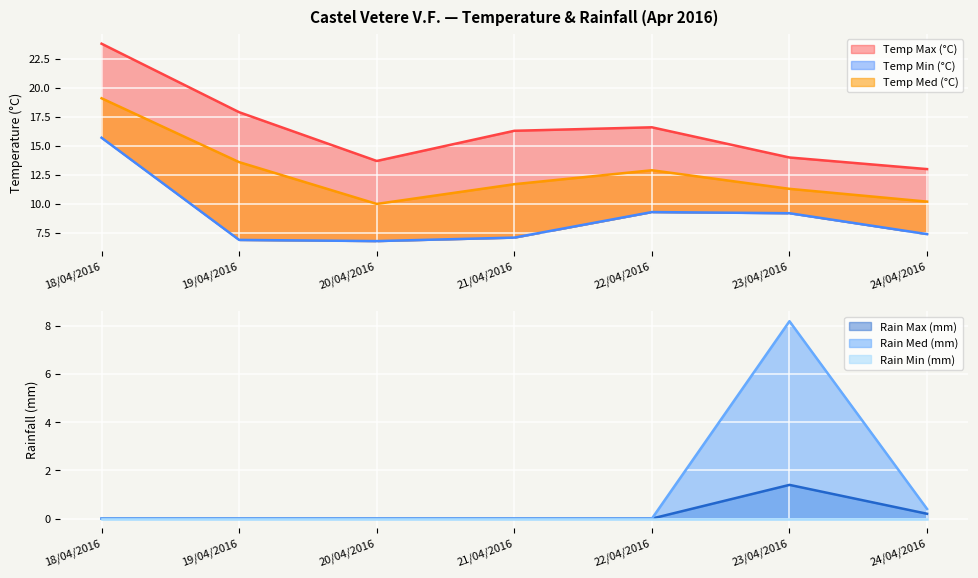

How many interior local peaks does the Rain Med (mm) series have?

1